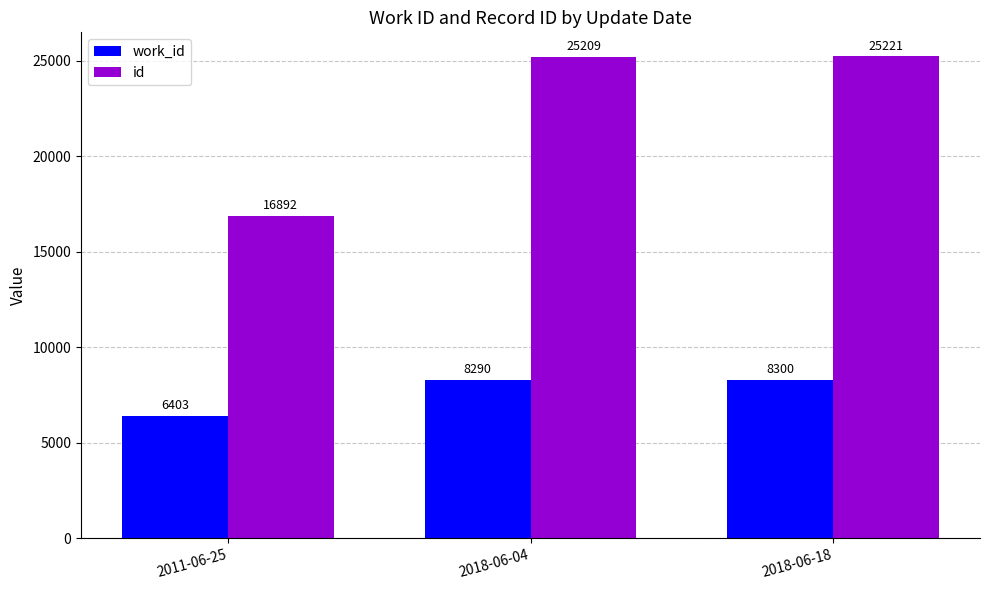

What is the difference between the second highest and minimum values in the work_id series?

1887